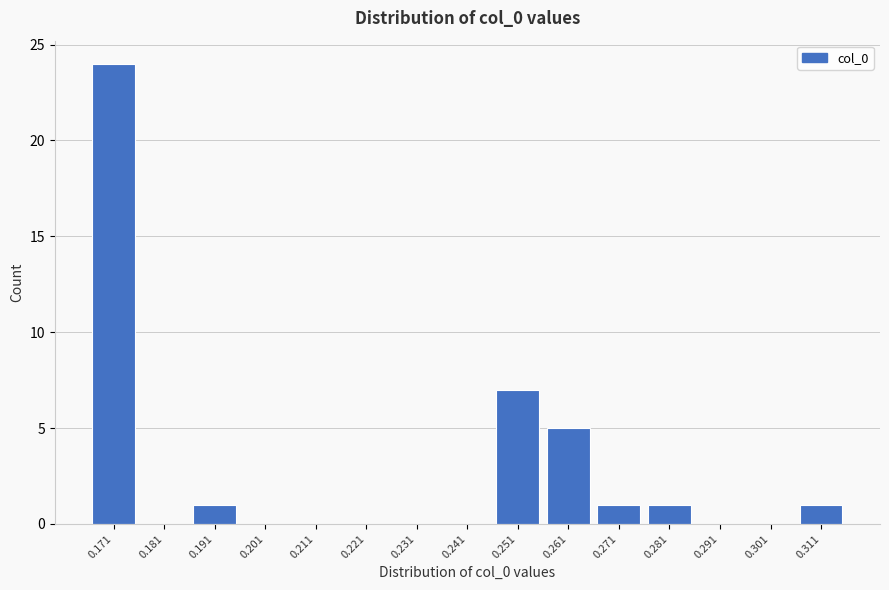

Reading left to right, list all the values displayed in this chart.

0.171=24	0.181=0	0.191=1	0.201=0	0.211=0	0.221=0	0.231=0	0.241=0	0.251=7	0.261=5	0.271=1	0.281=1	0.291=0	0.301=0	0.311=1